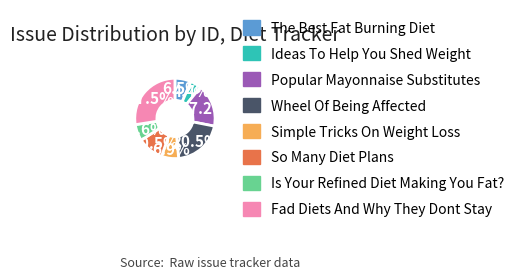

Which has a higher value, So Many Diet Plans or Simple Tricks On Weight Loss?

So Many Diet Plans